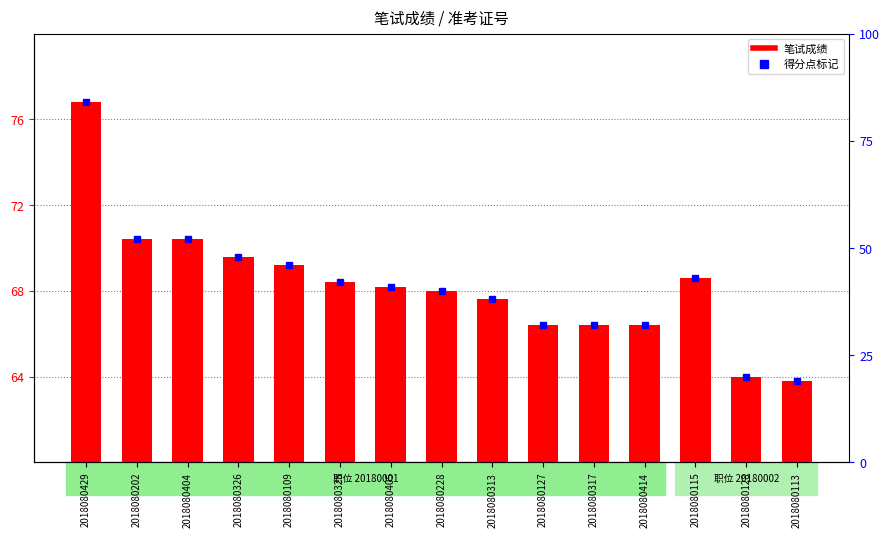

List the labels in order of value, smallest first.

2018080113, 2018080128, 2018080127, 2018080317, 2018080414, 2018080313, 2018080228, 2018080405, 2018080325, 2018080115, 2018080109, 2018080326, 2018080202, 2018080404, 2018080429